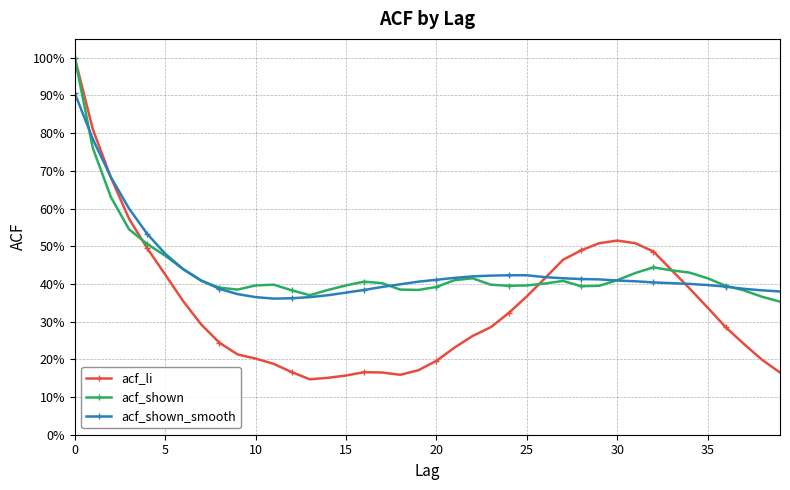

What are all the series names shown in the legend?

acf_li, acf_shown, acf_shown_smooth